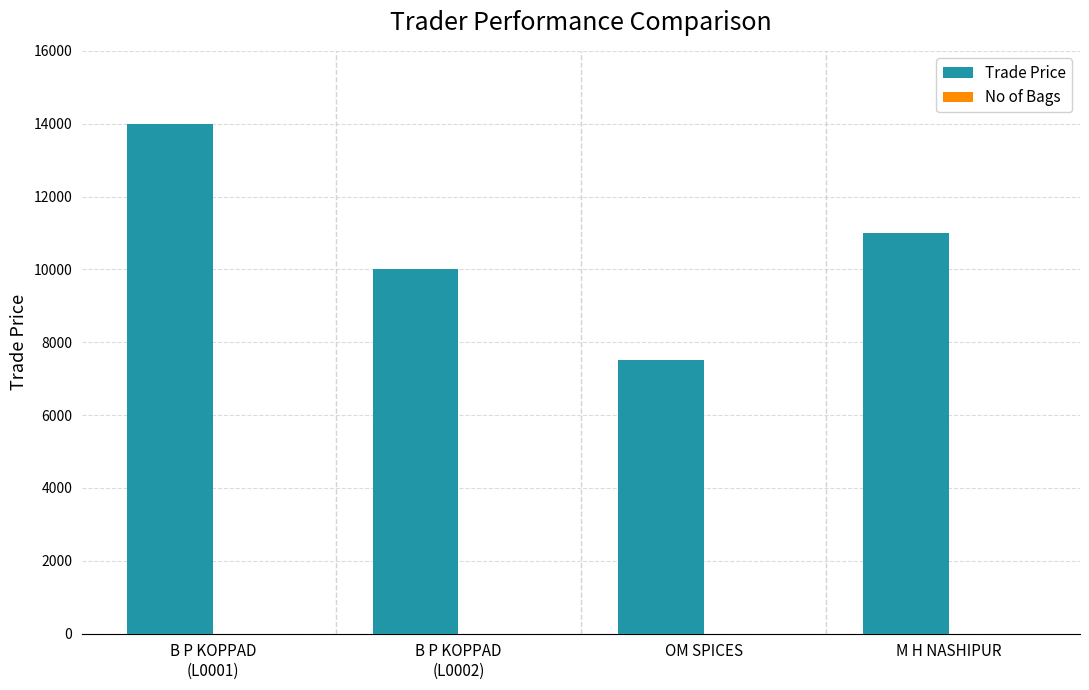

What is the maximum value shown in the chart?

14000